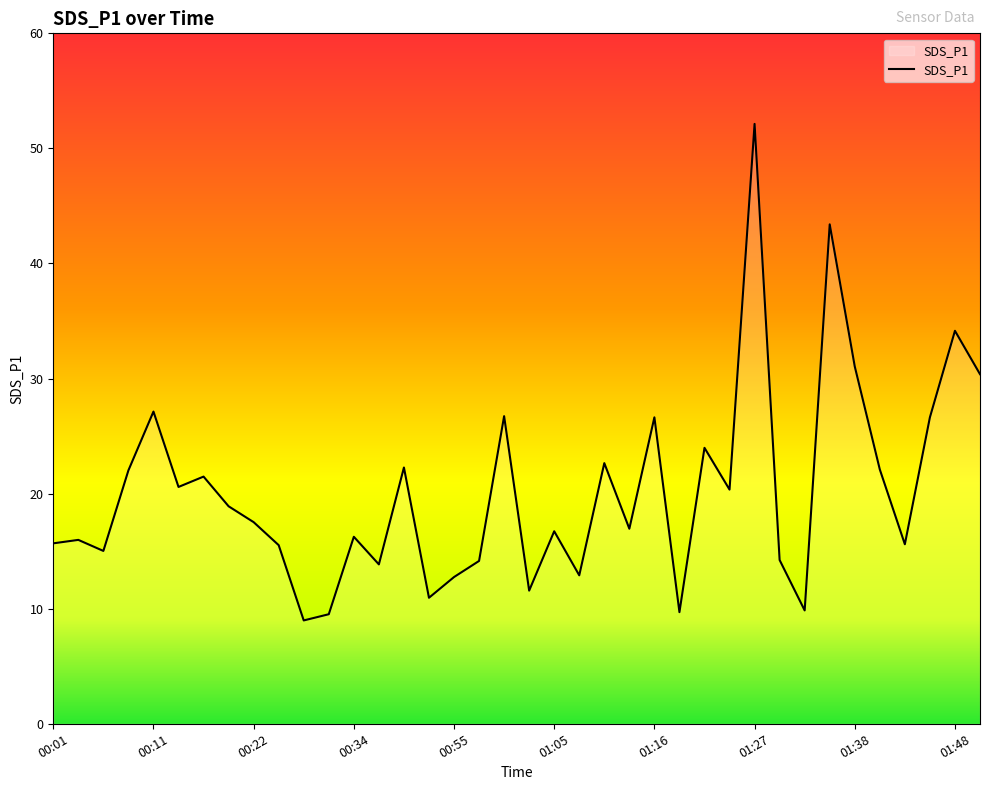

What is the maximum value shown in the chart?

52.1